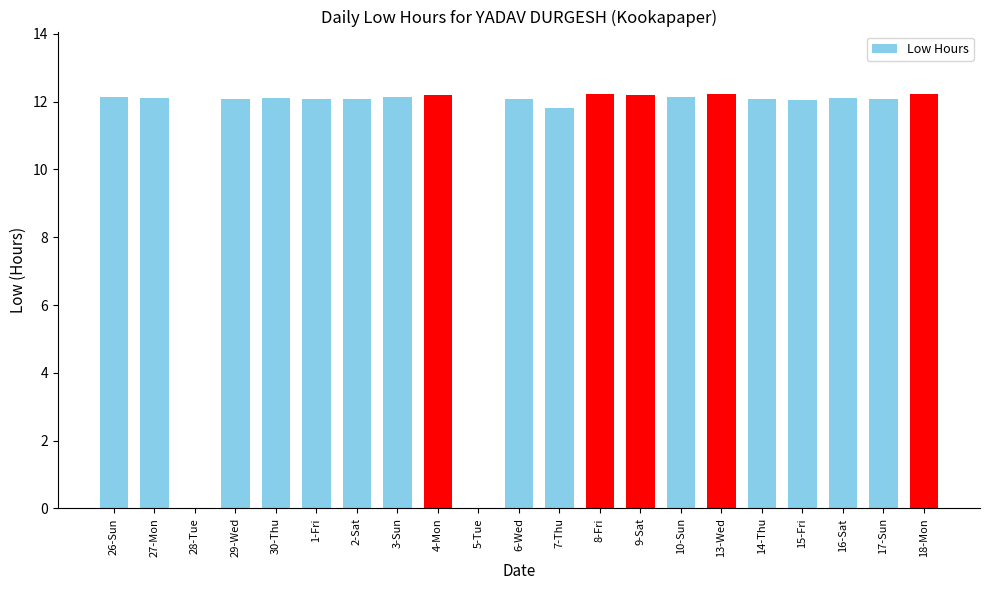

What is the sum of all values?

230.1